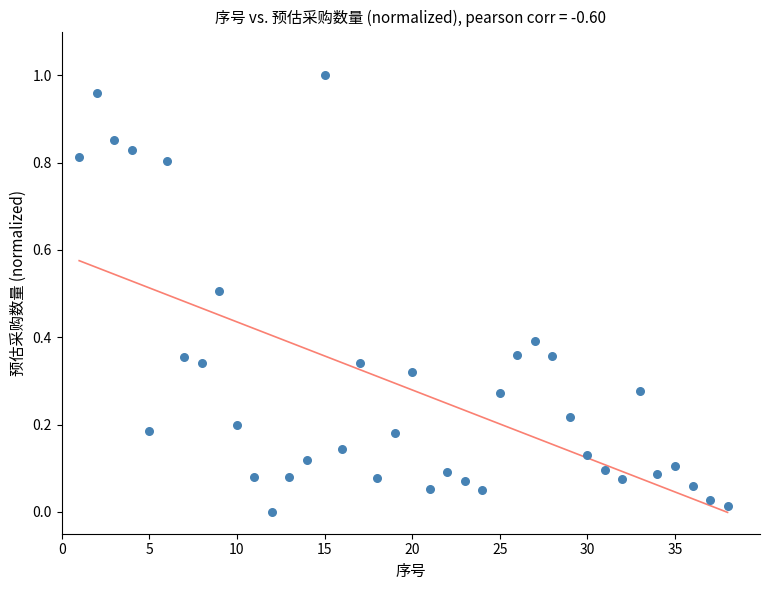

What is the range of X values (max minus min)?

37.0